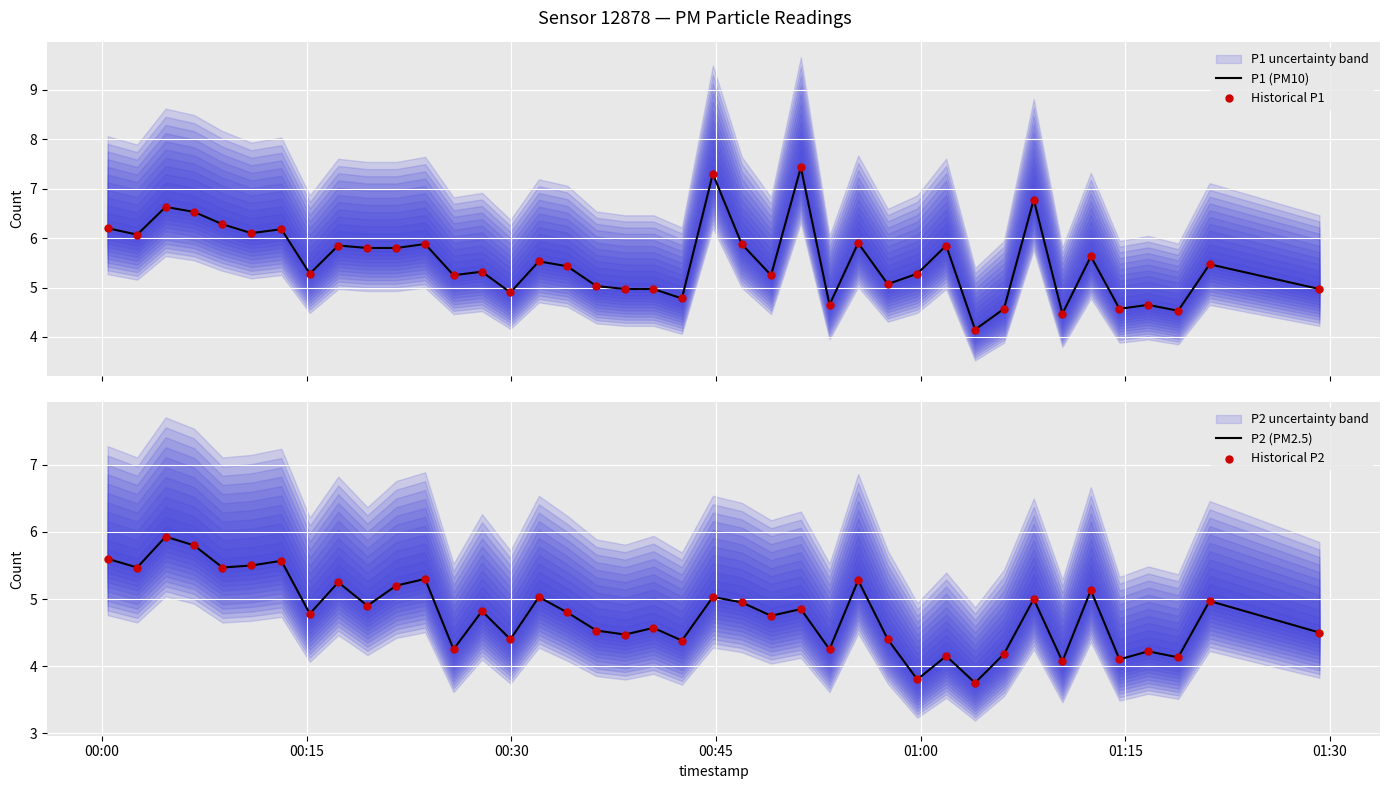

What is the maximum value for P1 (PM10)?

7.4